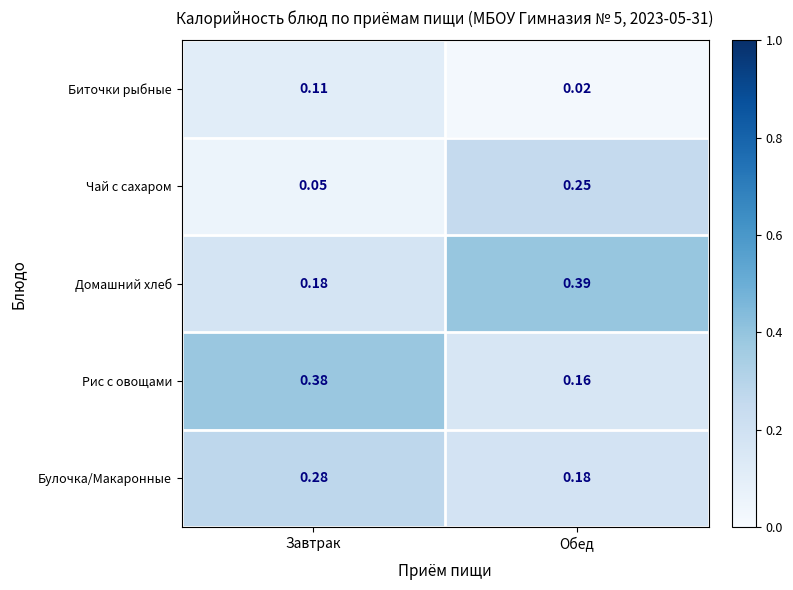

Which series has the largest total across all categories?

Домашний хлеб